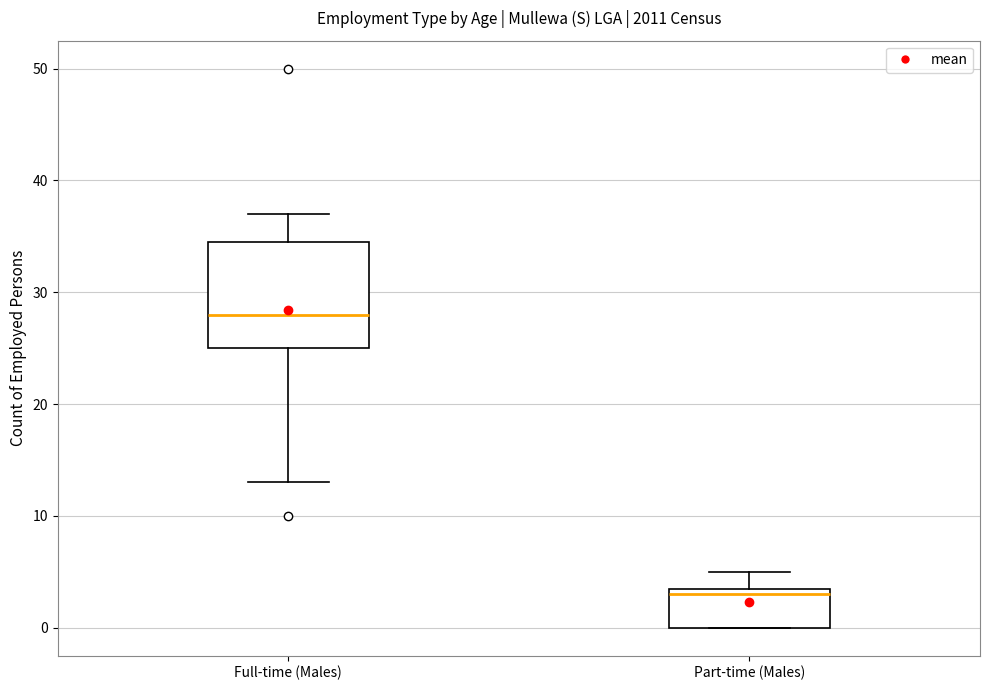

Reading left to right, transcribe this box plot: for each box, give where its median line is, the range the box spans, and where its two whiskers end, as read against the y-axis. The values are not printed on the chart, so give them approximately, as read against the axis.

Full-time (Males): median 28, box 25 to 35, whiskers 13 to 37
Part-time (Males): median 3, box 0 to 4, whiskers 0 to 5